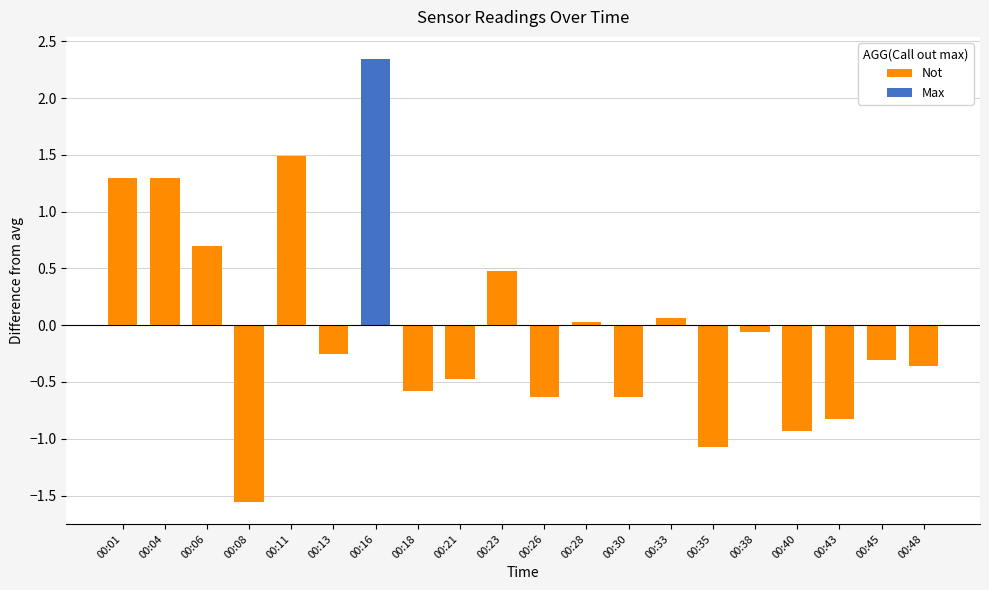

Is it true that Not equals 0.7 at 00:11?

False